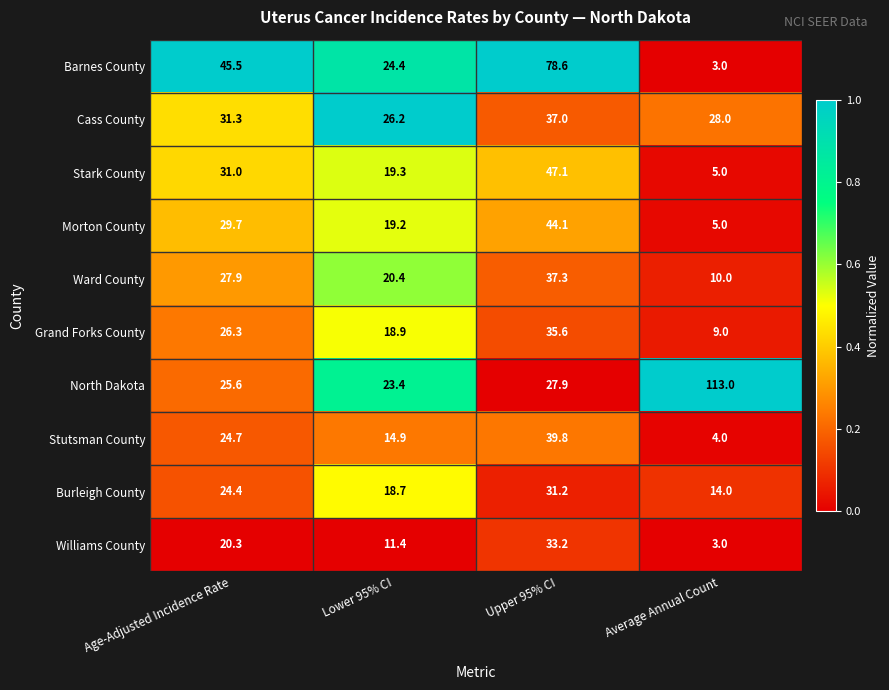

Read the Morton County value at Upper 95% CI.

44.1